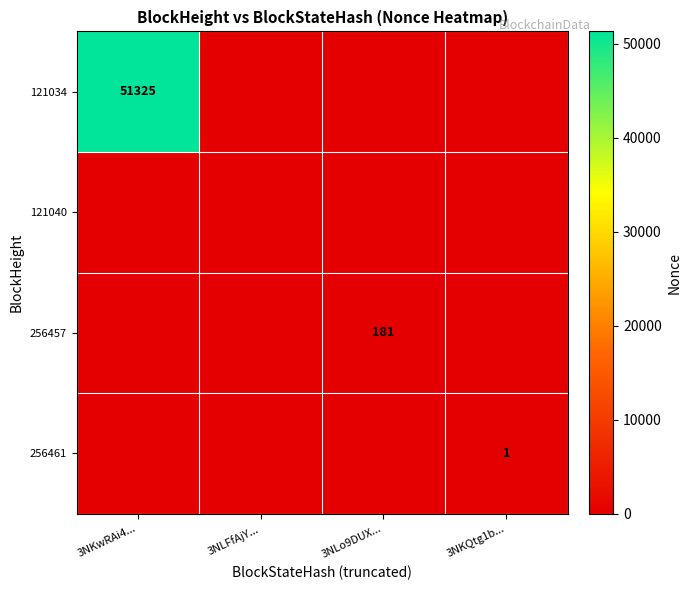

The value of 121034 at 3NKQtg1b... is 27507. True or false?

False